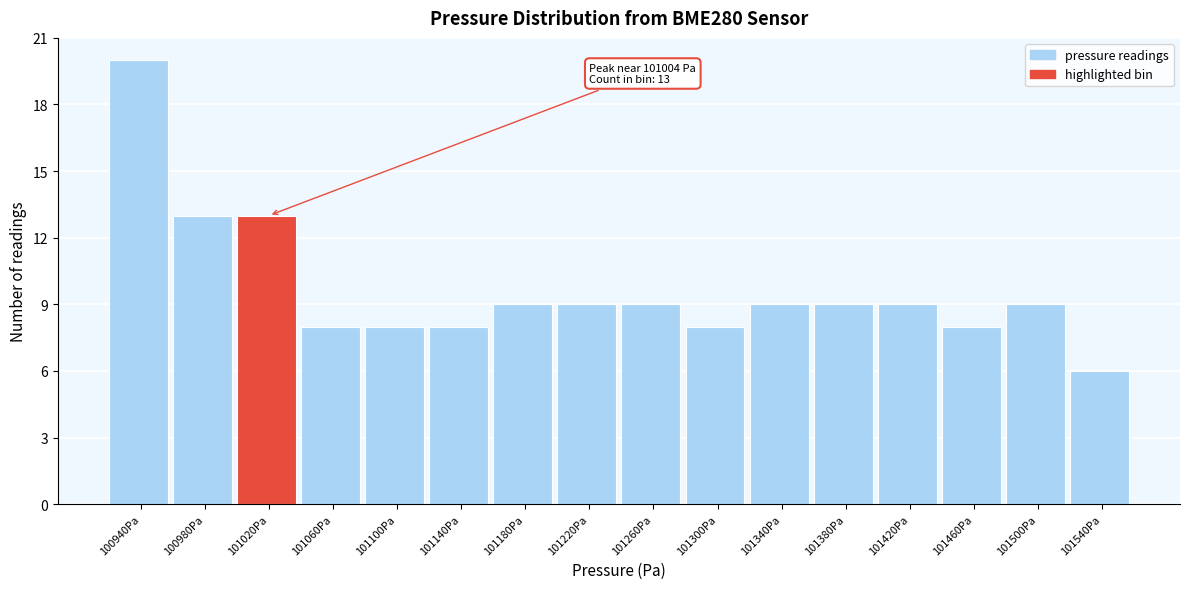

Which range on the x-axis has the tallest bar?

100920 to 100960